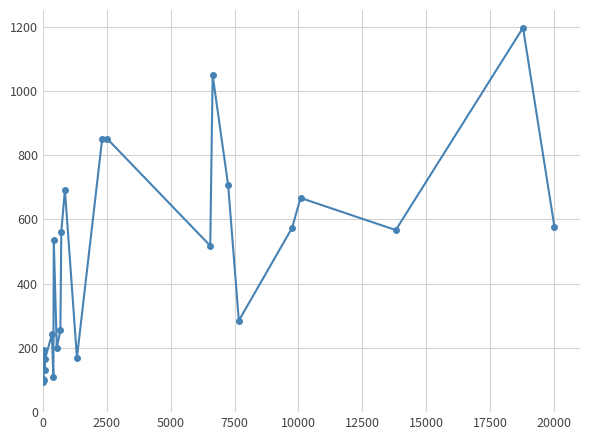

What is the difference between the maximum and minimum values?

1104